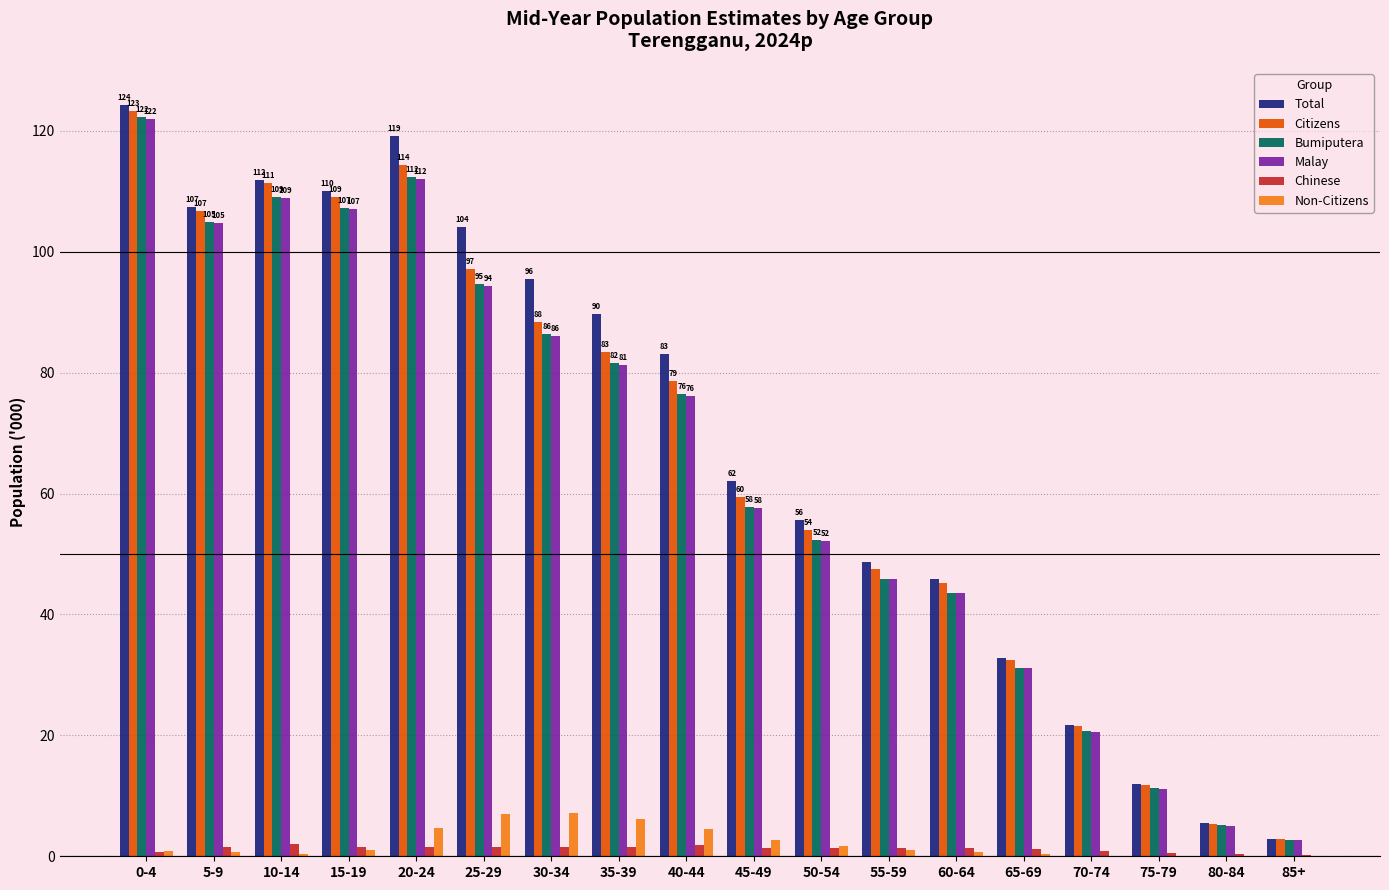

The Total series shows 104.1 at 25-29. True or false?

True